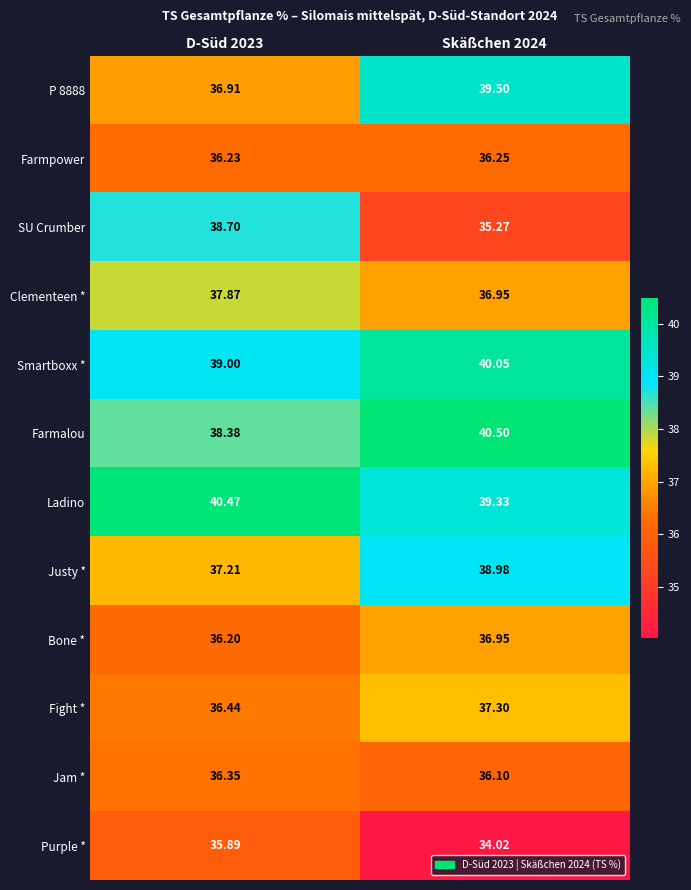

Is the value of P 8888 at D-Süd 2023 greater than the value of Ladino at D-Süd 2023?

No